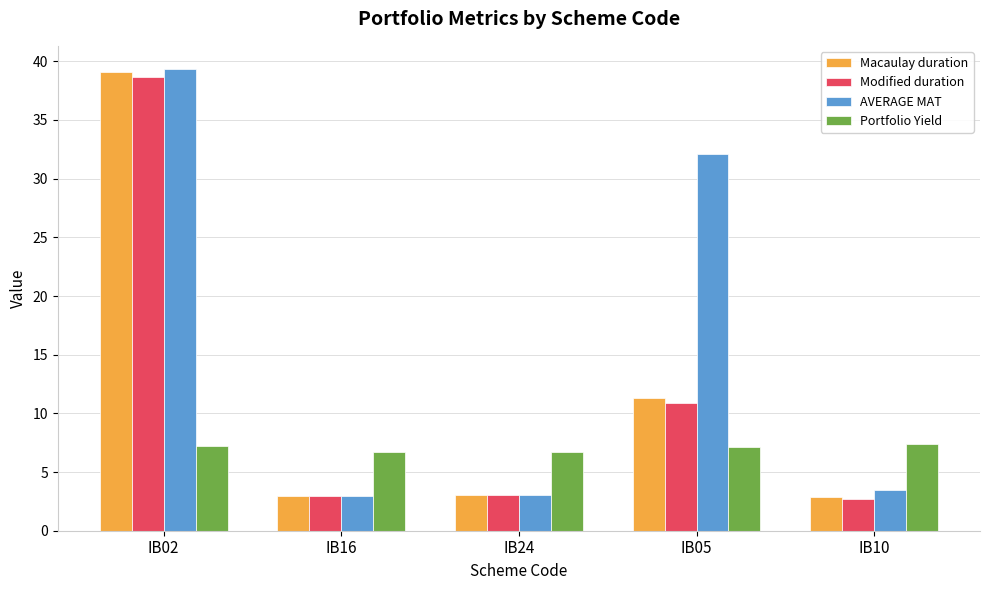

What are all the series names shown in the legend?

Macaulay duration, Modified duration, AVERAGE MAT, Portfolio Yield